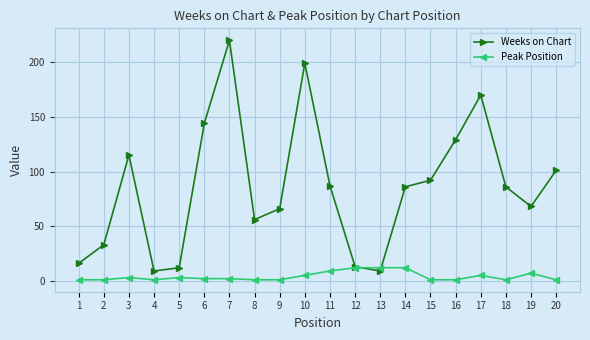

How many lines are shown in the chart?

2